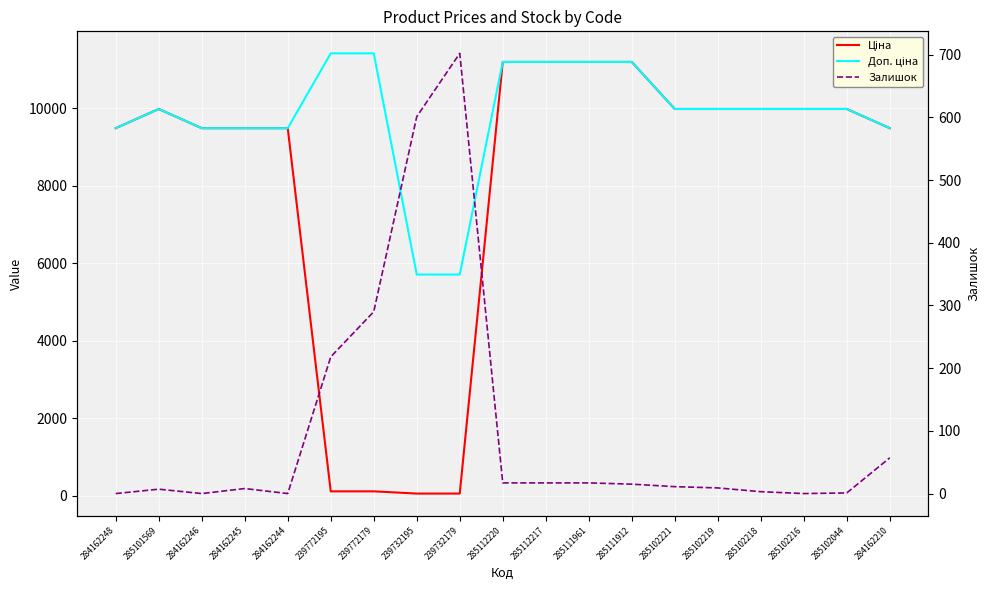

What is the value of the Залишок point at the 11th from the left?

17.0